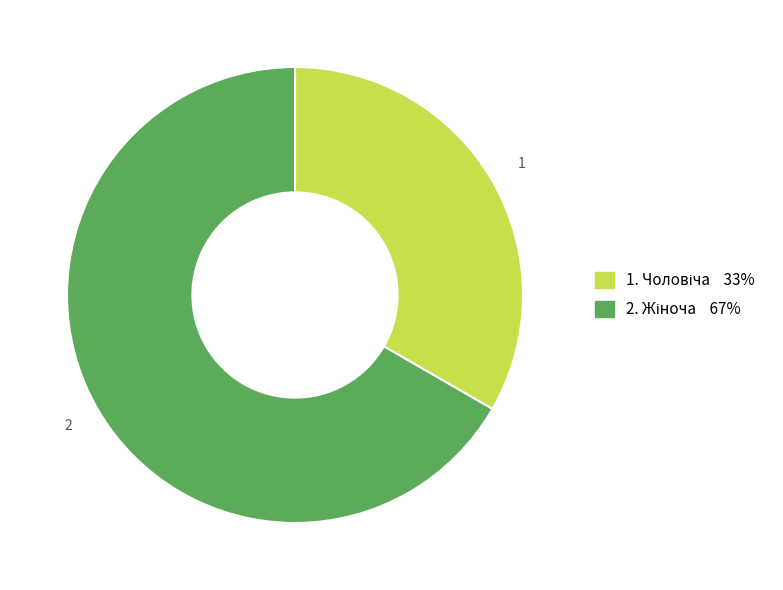

Is there a majority slice in this chart?

Yes